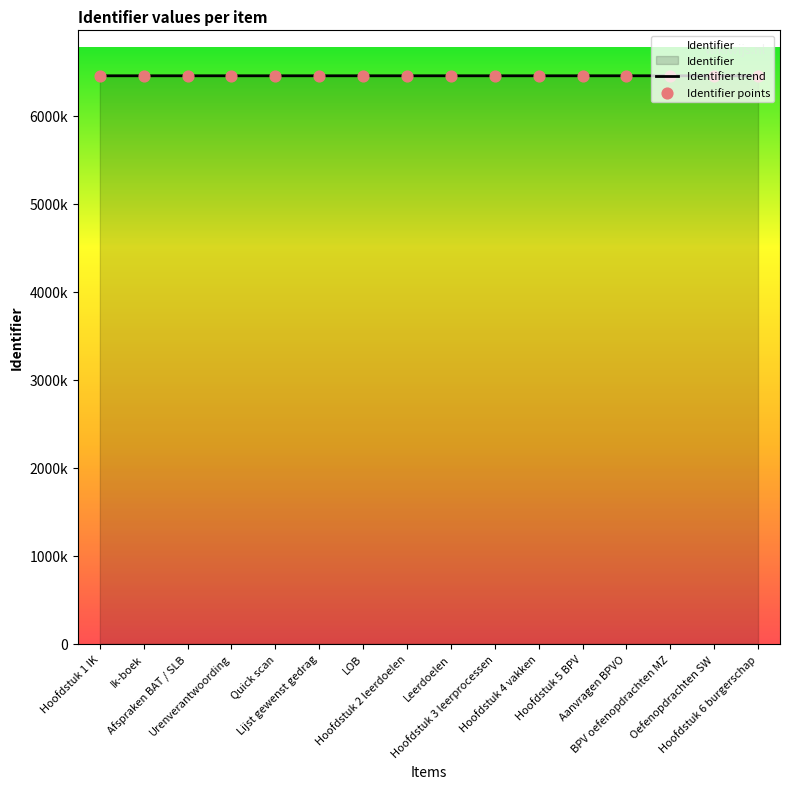

Which series reaches the maximum Y coordinate?

Identifier trend